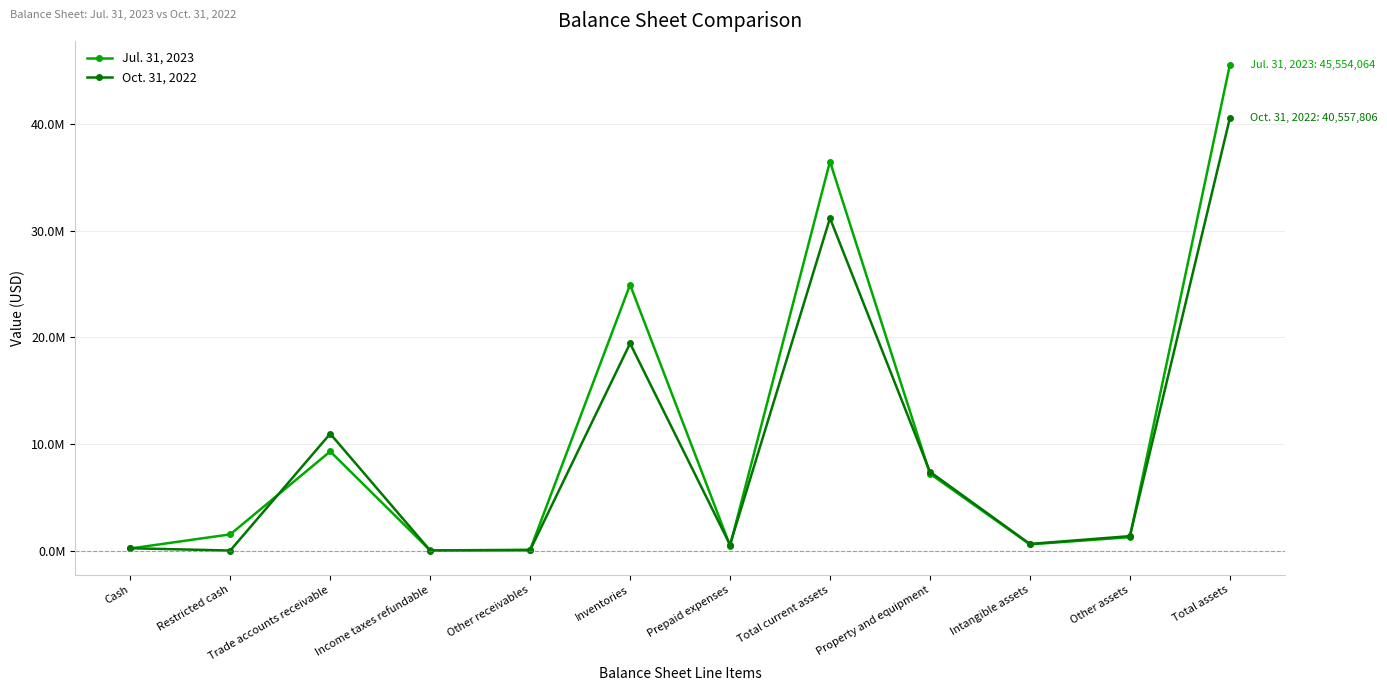

Reading left to right, extract all data points from this chart.

Jul. 31, 2023: 192689	1517885	9299605	15745	70872	24946333	461094	36504223	7214179	579713	1255949	45554064
Oct. 31, 2022: 215936	0	10963753	0	37442	19438766	540225	31196122	7390285	618142	1353257	40557806